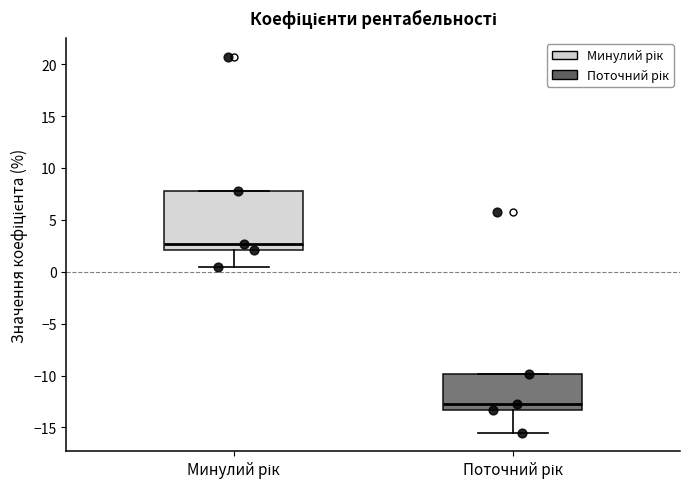

Which box has the lowest median line?

Поточний рік